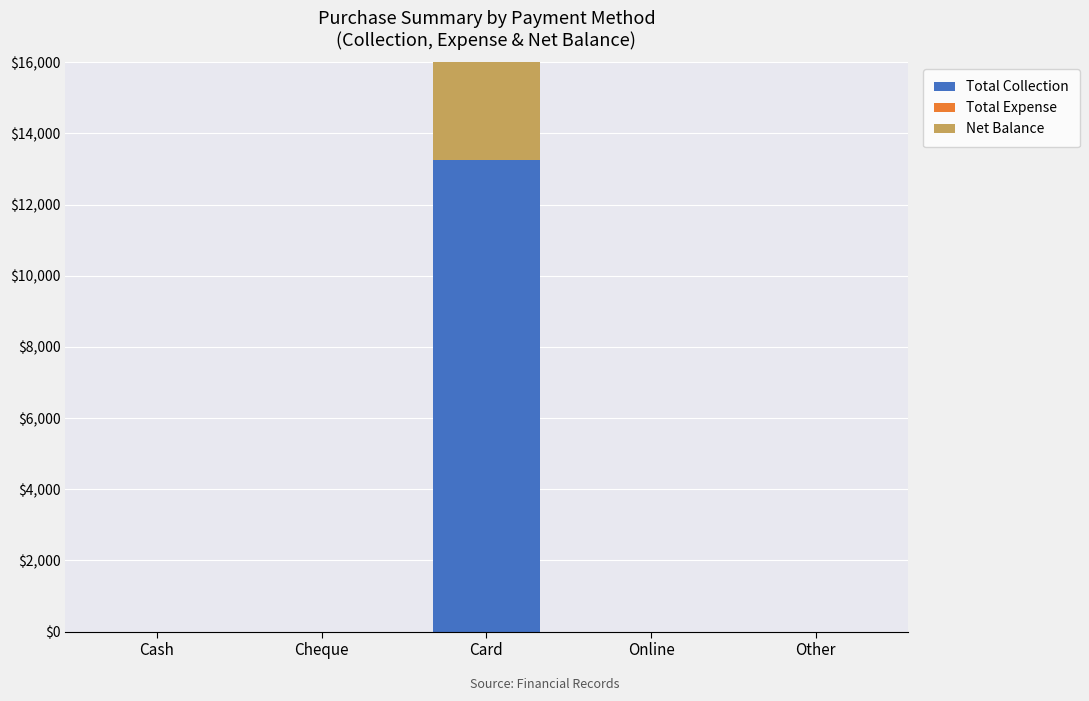

At which label is Total Collection closest to 6630?

Cash